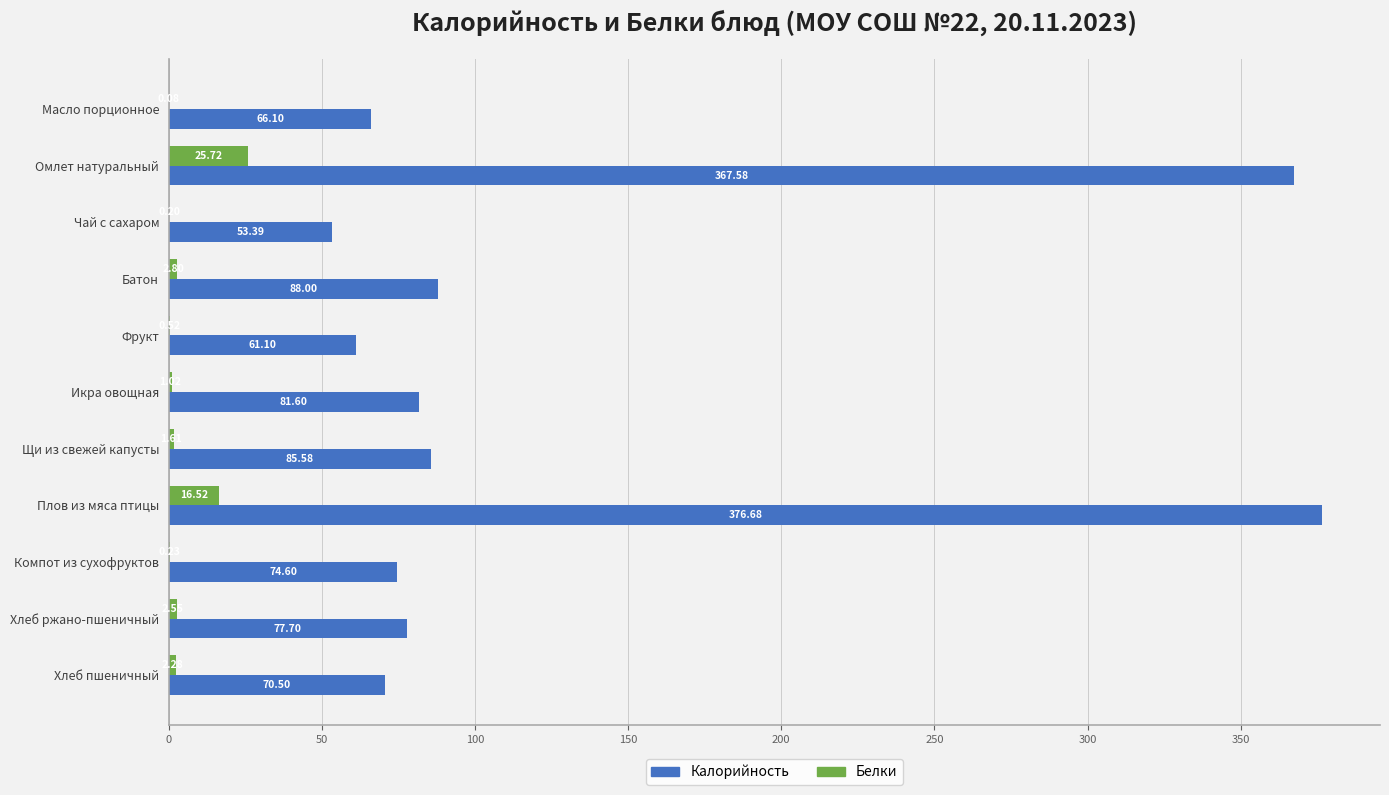

Which category has the highest value in the Калорийность series?

Плов из мяса птицы